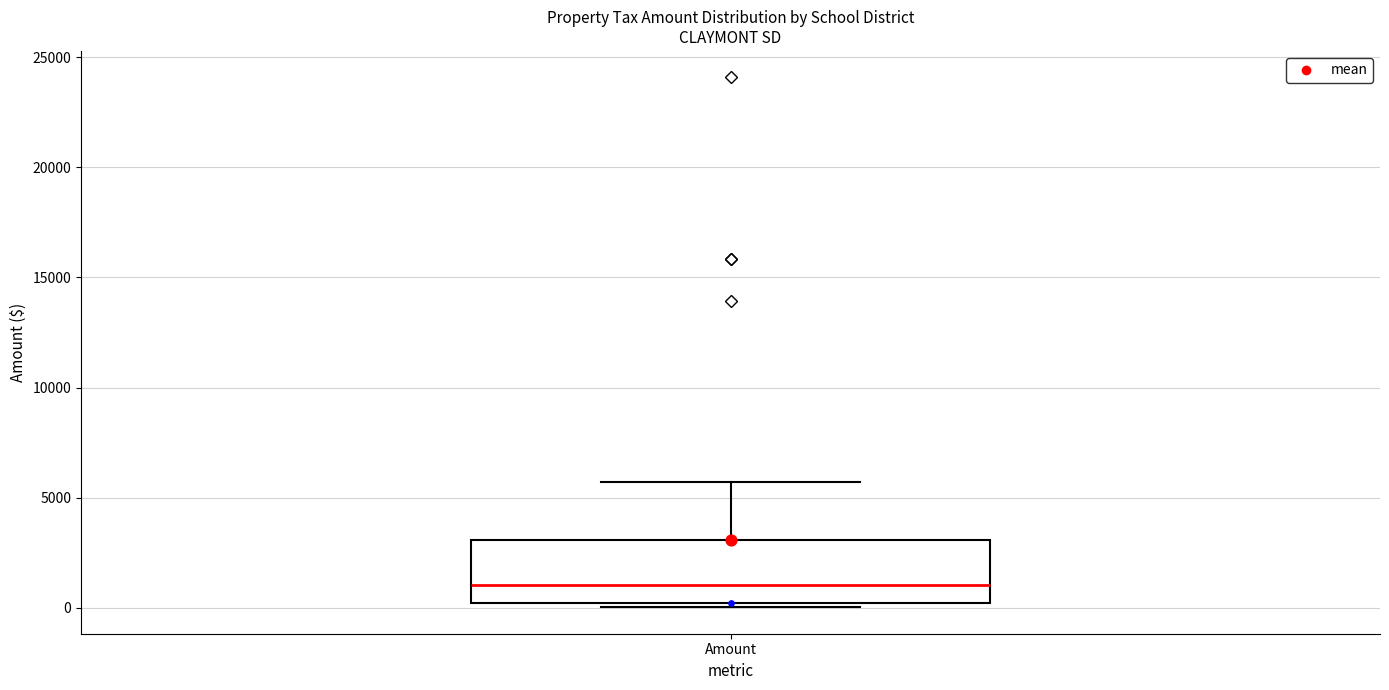

Transcribe this box plot: give where the median line is, the range the box spans, and where the two whiskers end, as read against the y-axis. The values are not printed on the chart, so give them approximately, as read against the axis.

median 1000, box 0 to 3000, whiskers 0 (just below the box's lower edge) to 5500